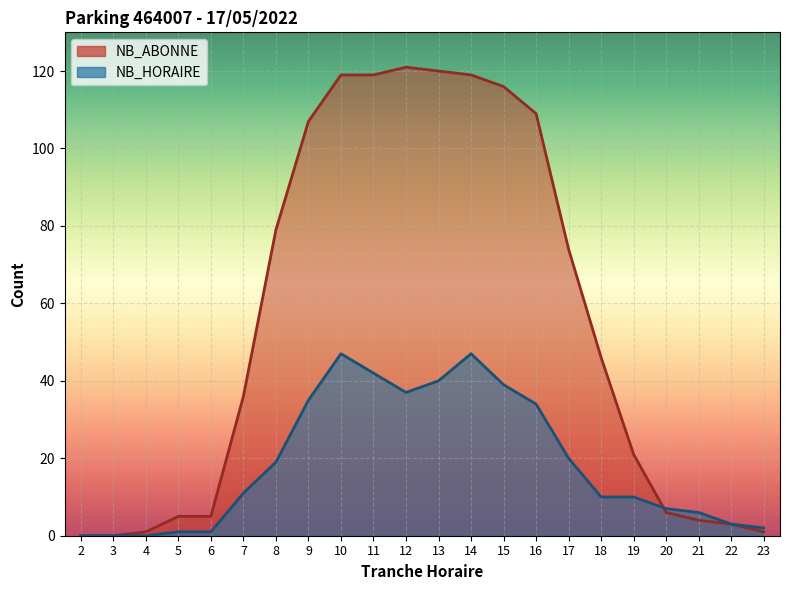

Rank the series by their maximum value, from lowest to highest.

NB_HORAIRE, NB_ABONNE